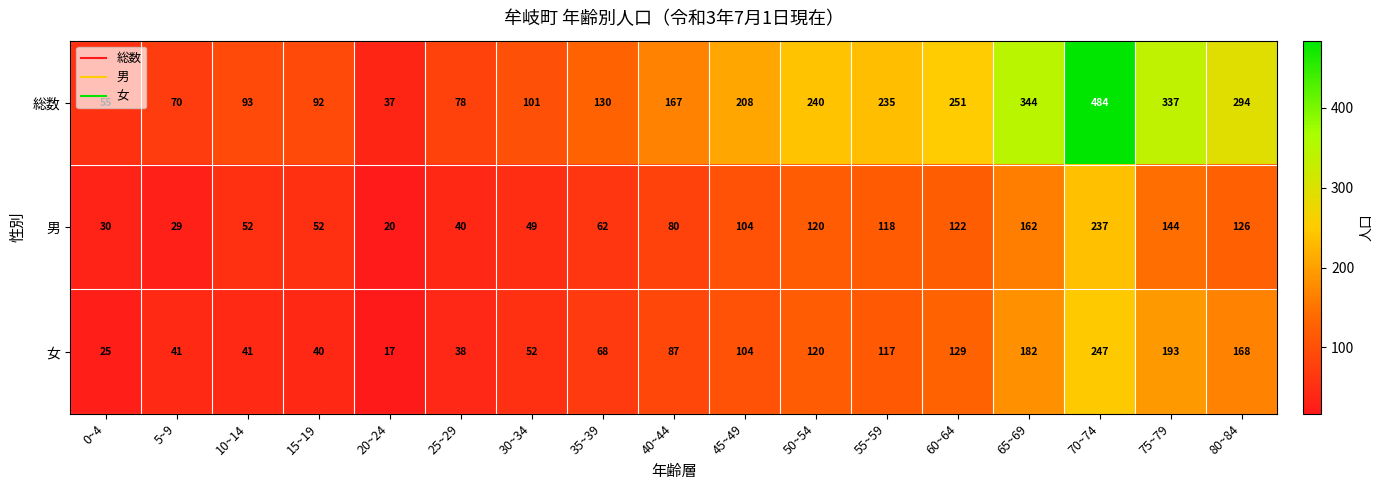

At which label is 女 closest to 132?

60~64